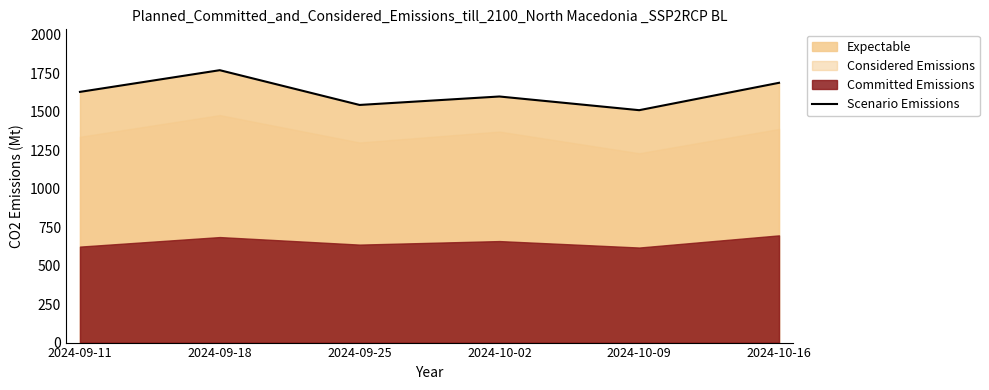

Reading left to right, what are all the values shown in this chart?

1630	1771	1545	1600	1511	1689